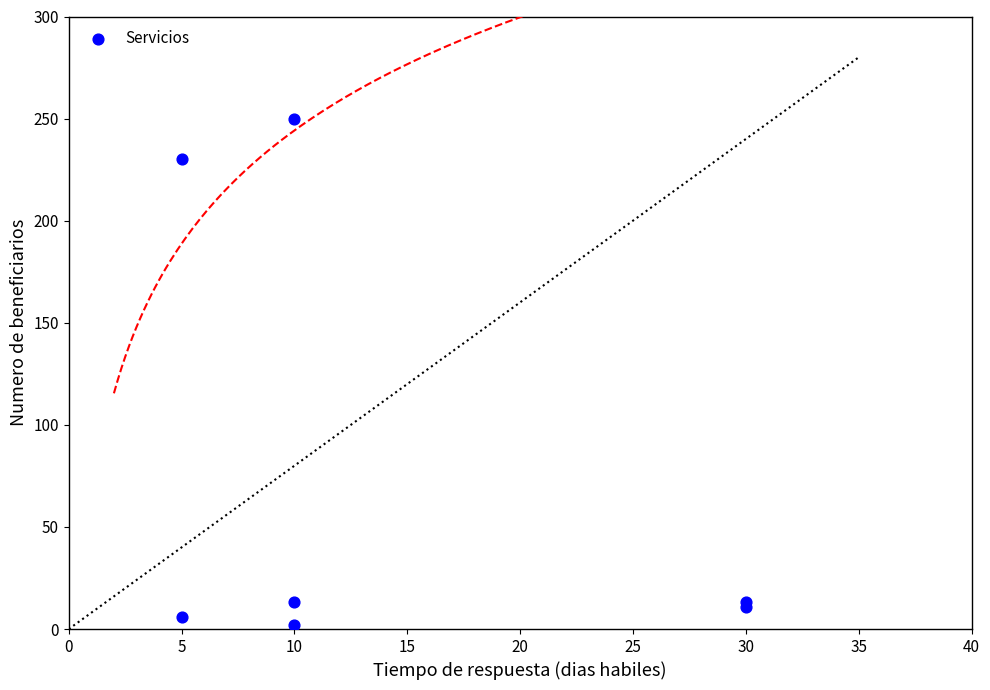

What Y value in the scatter plot is closest to 126?

230